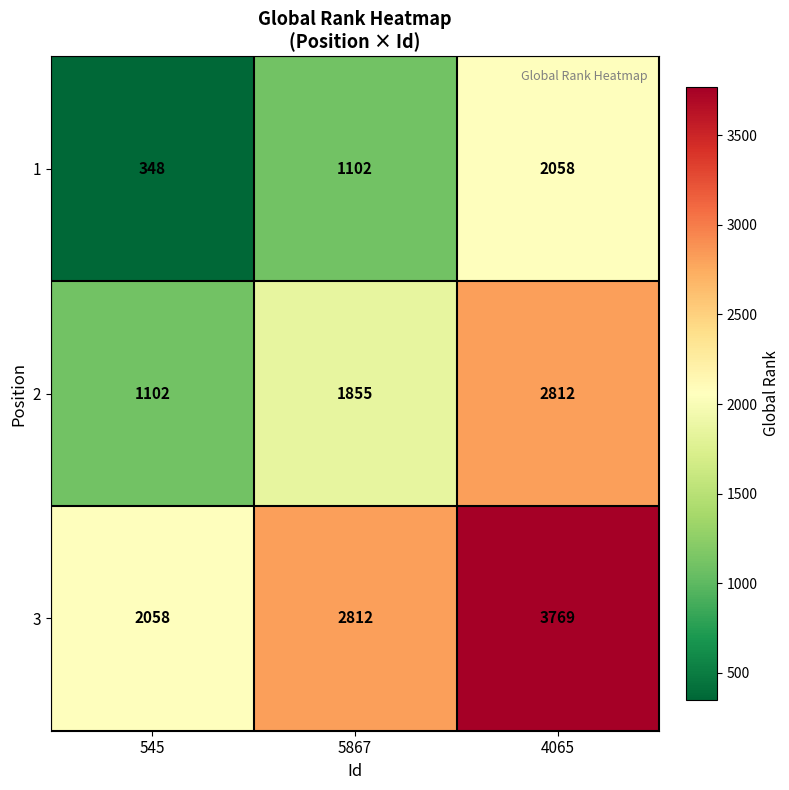

Read the 2 value at 5867, to the nearest 10.

1860